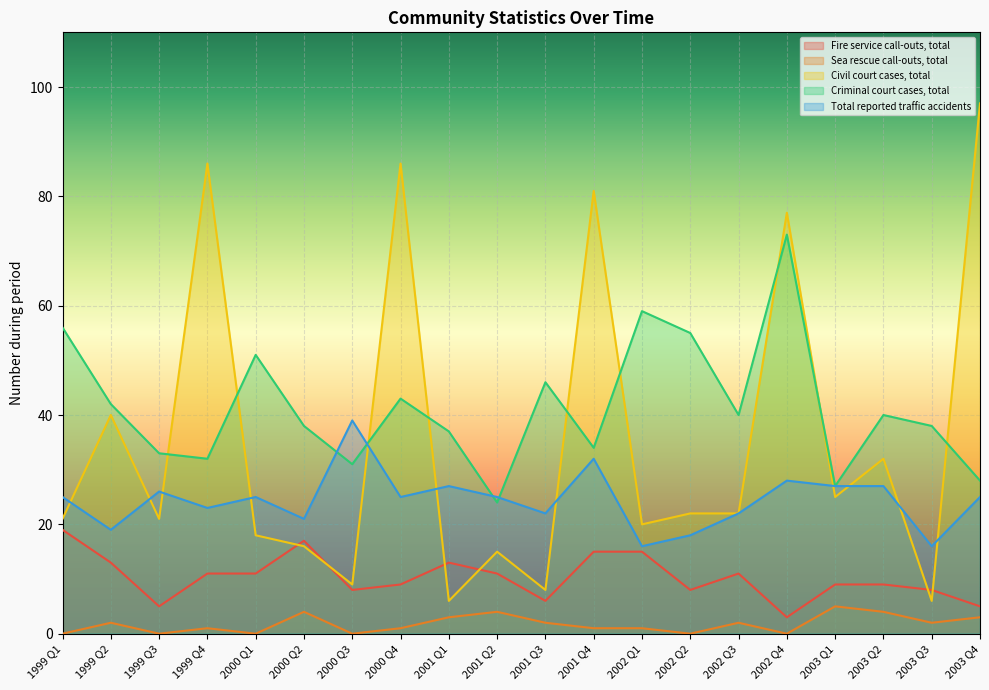

List the series in order of their overall mean, lowest first.

Sea rescue call-outs, total, Fire service call-outs, total, Total reported traffic accidents, Civil court cases, total, Criminal court cases, total